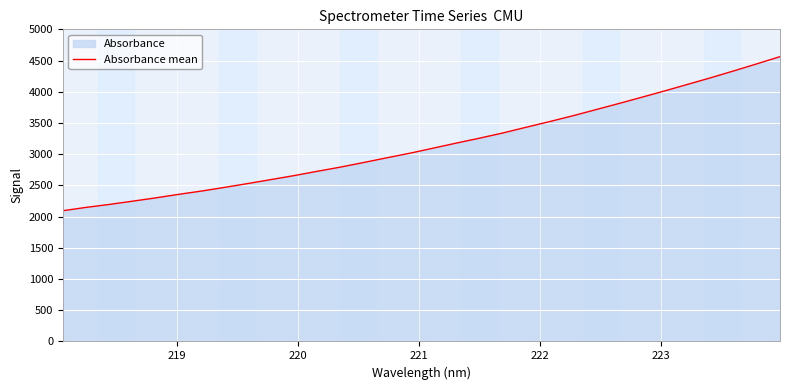

What is the maximum value shown in the chart?

4562.7